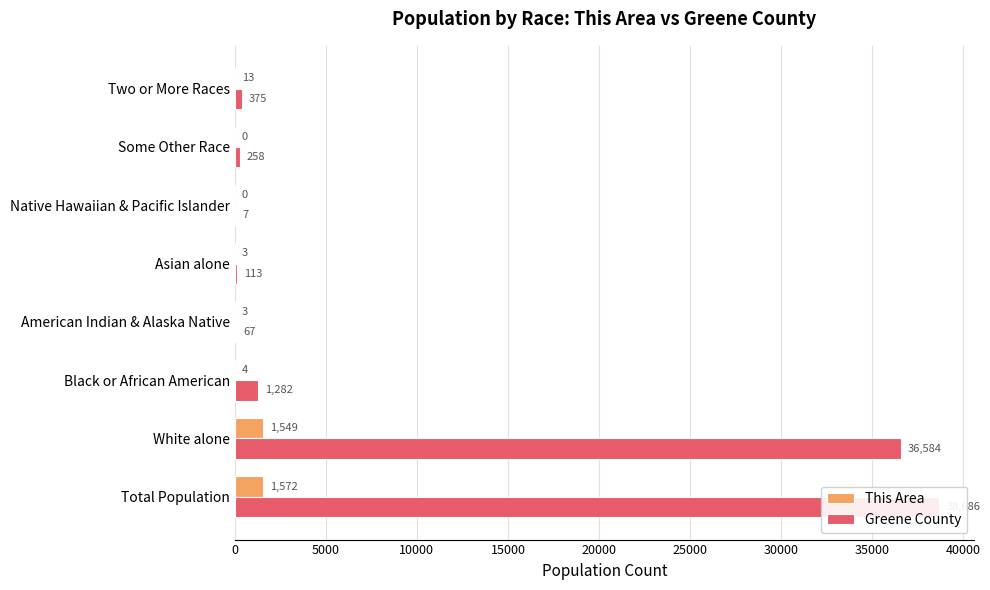

At how many categories does at least one series exceed 5428?

2